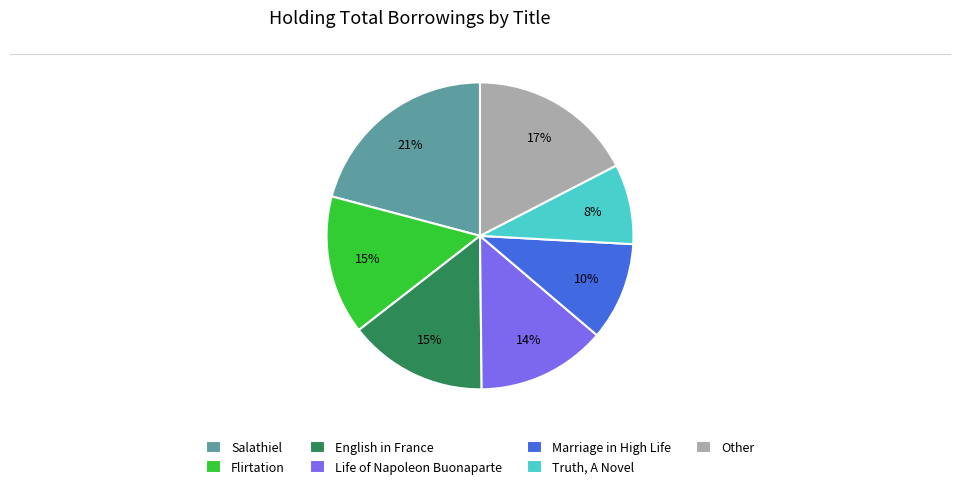

Which slice is the largest?

Salathiel